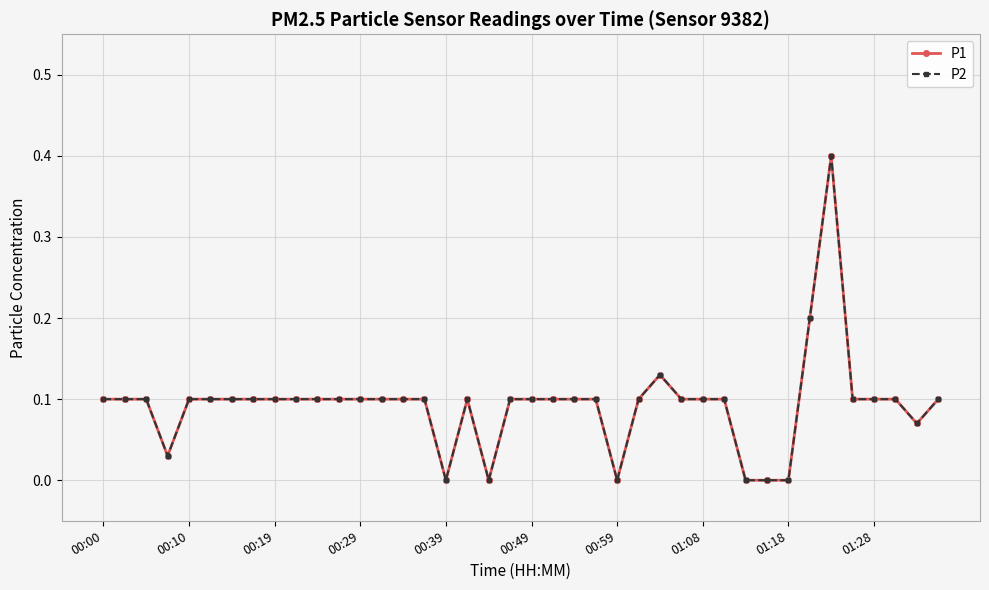

How many lines are shown in the chart?

2